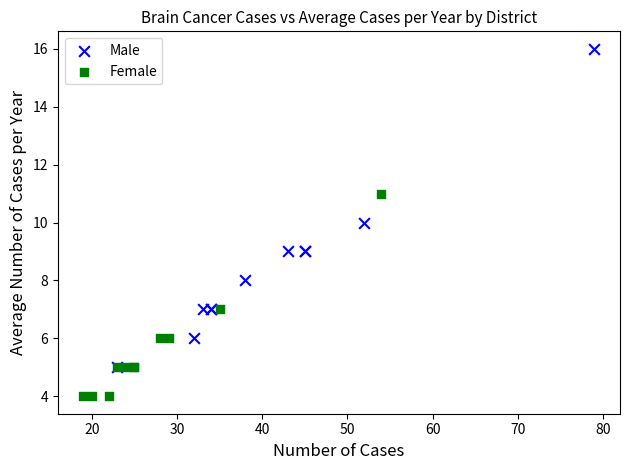

Which series has the widest spread of Y values?

Male